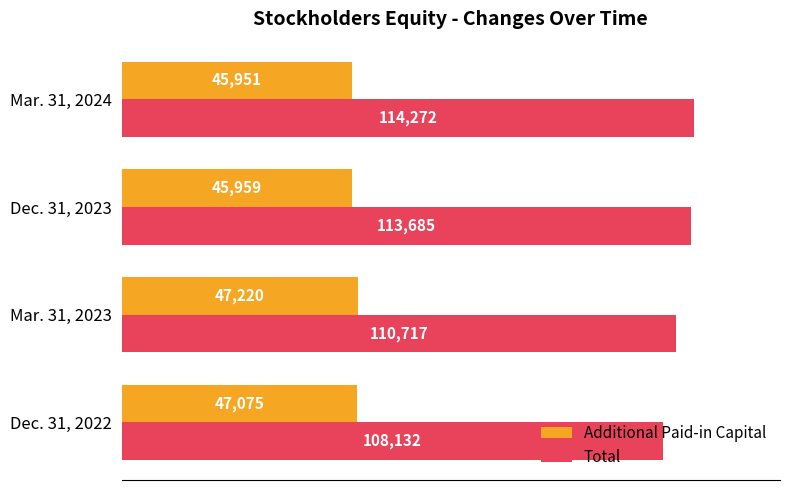

What are all the series names shown in the legend?

Additional Paid-in Capital, Total